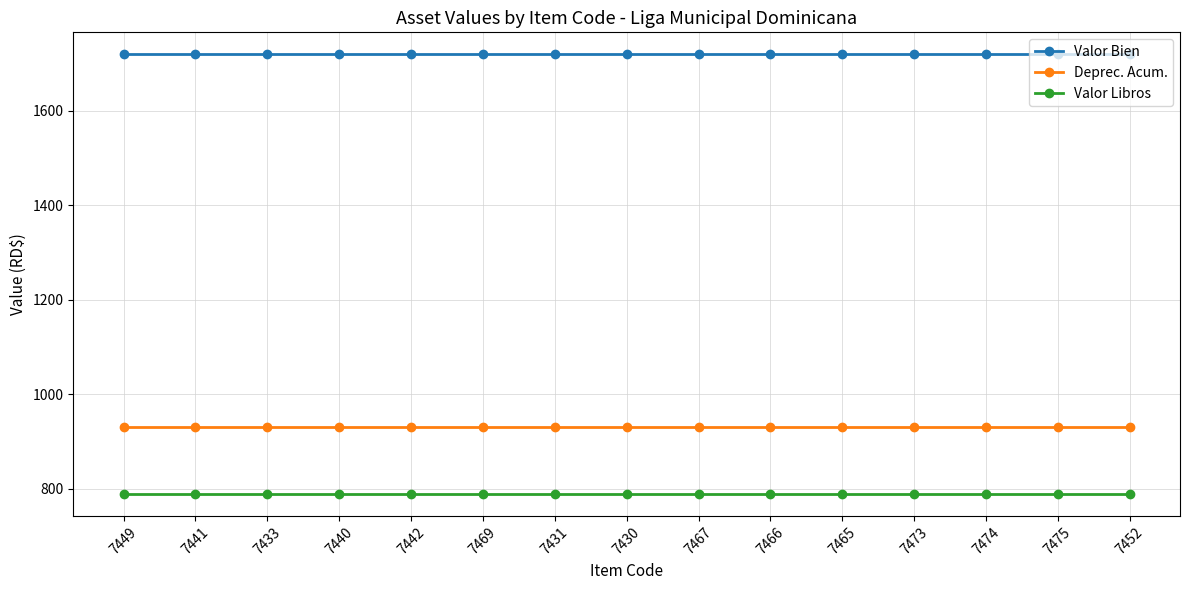

True or false: Valor Libros and Deprec. Acum. intersect in this chart.

False